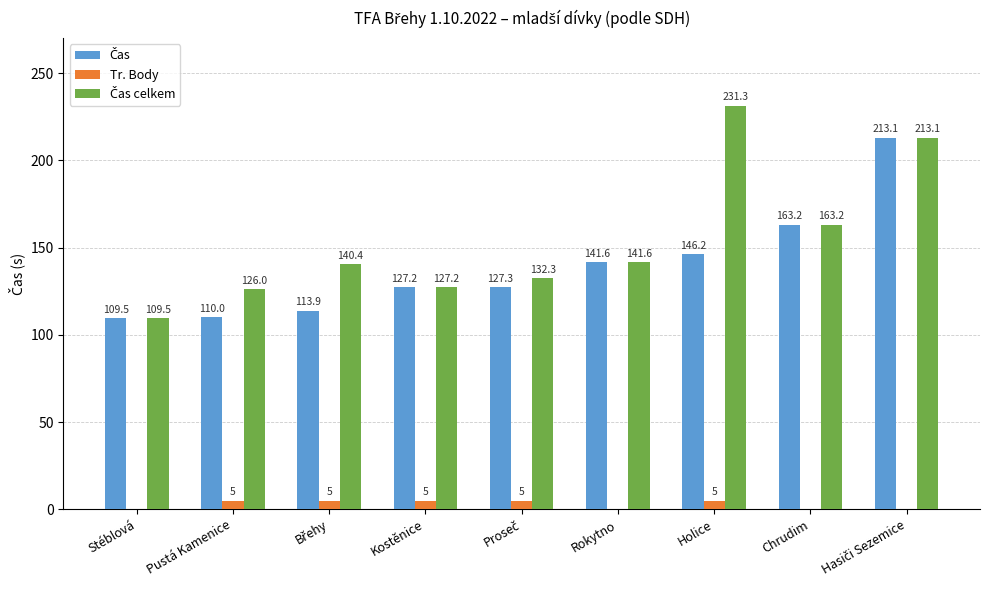

What is the sum of all Tr. Body values?

25.0